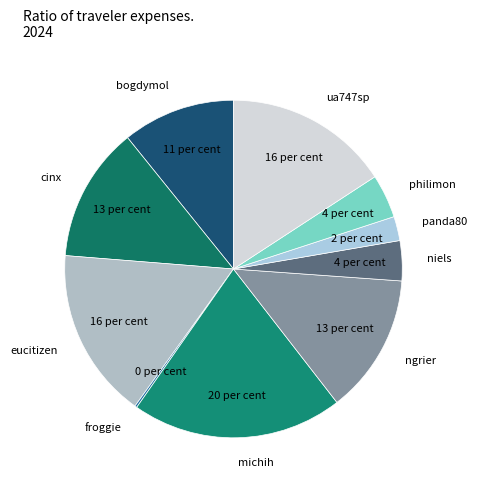

Does ua747sp represent more than half of the total?

No